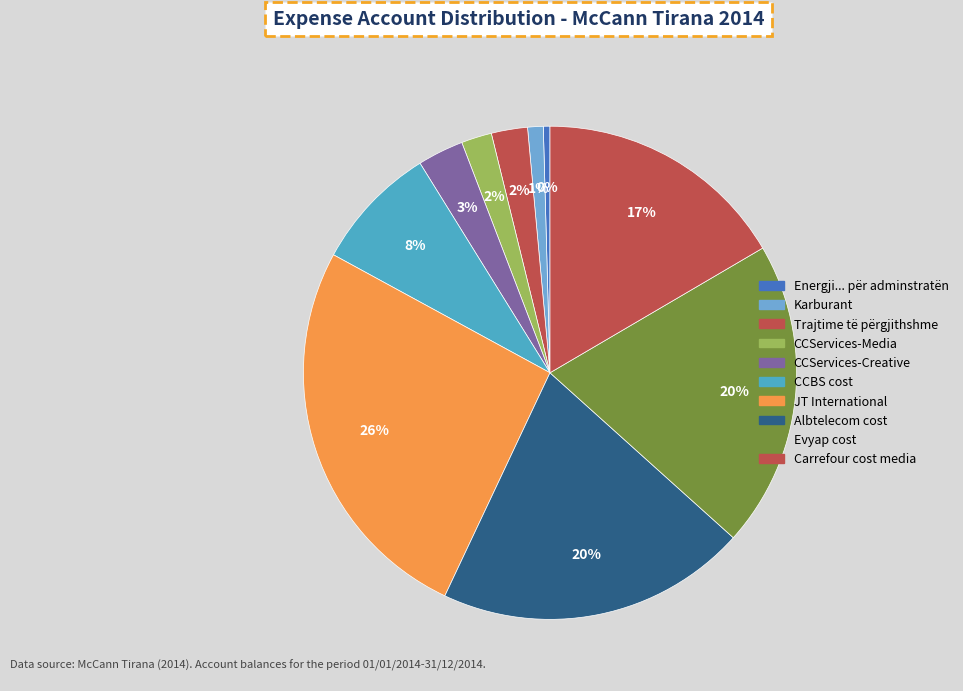

What is the total percentage of JT International and Karburant?

27.0%